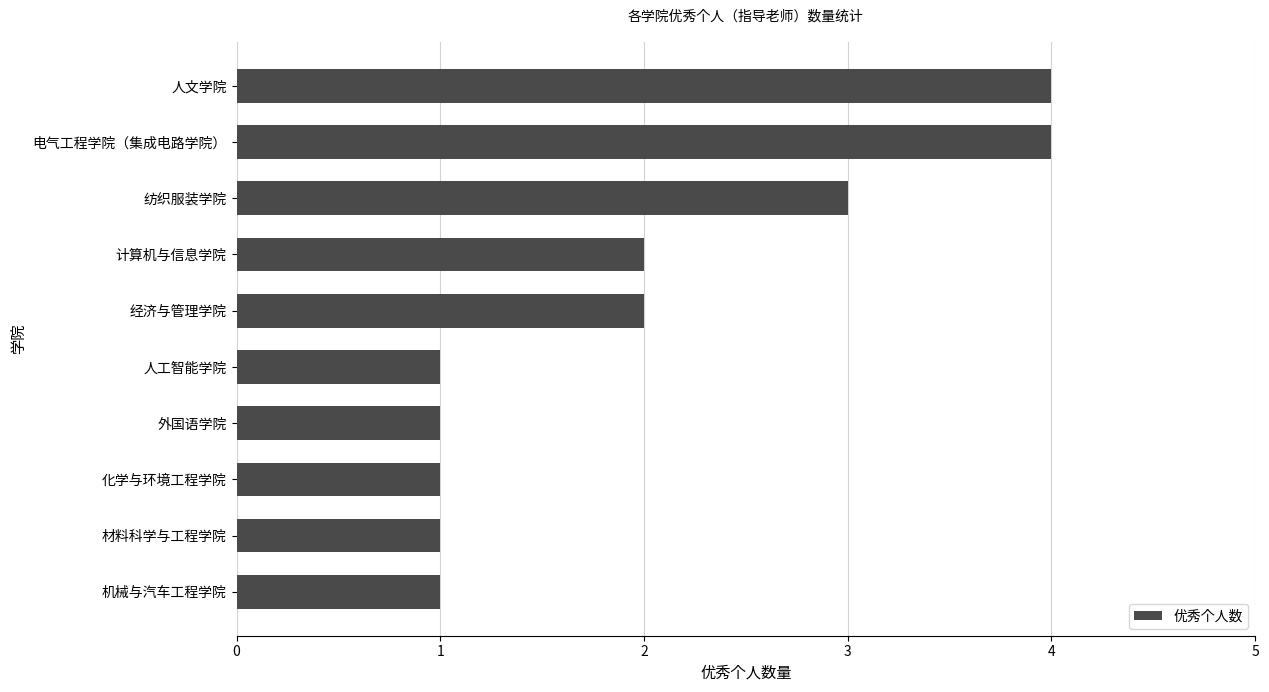

What is the sum of all values?

20